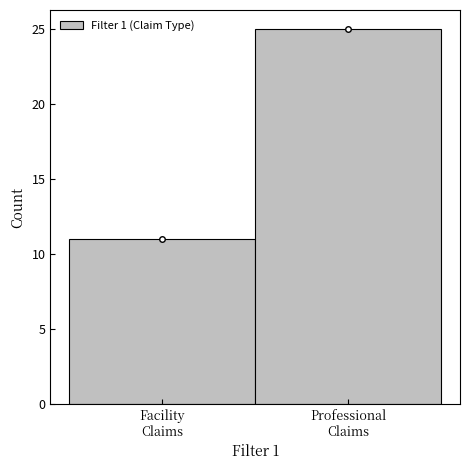

Reading left to right, transcribe all the data shown in this chart.

11	25